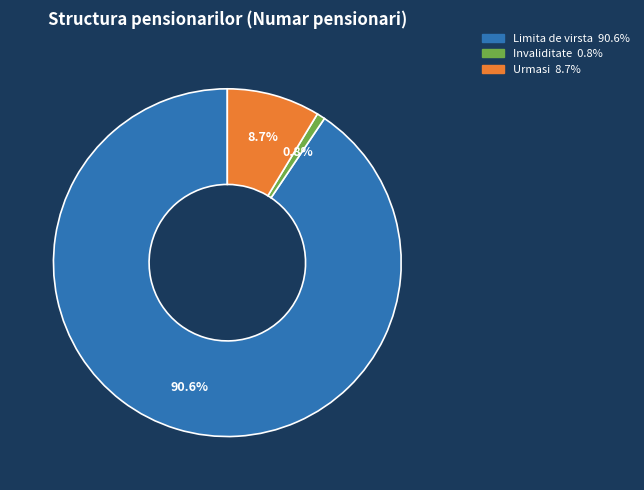

Is it true that Limita de virsta is 91% of the pie?

True